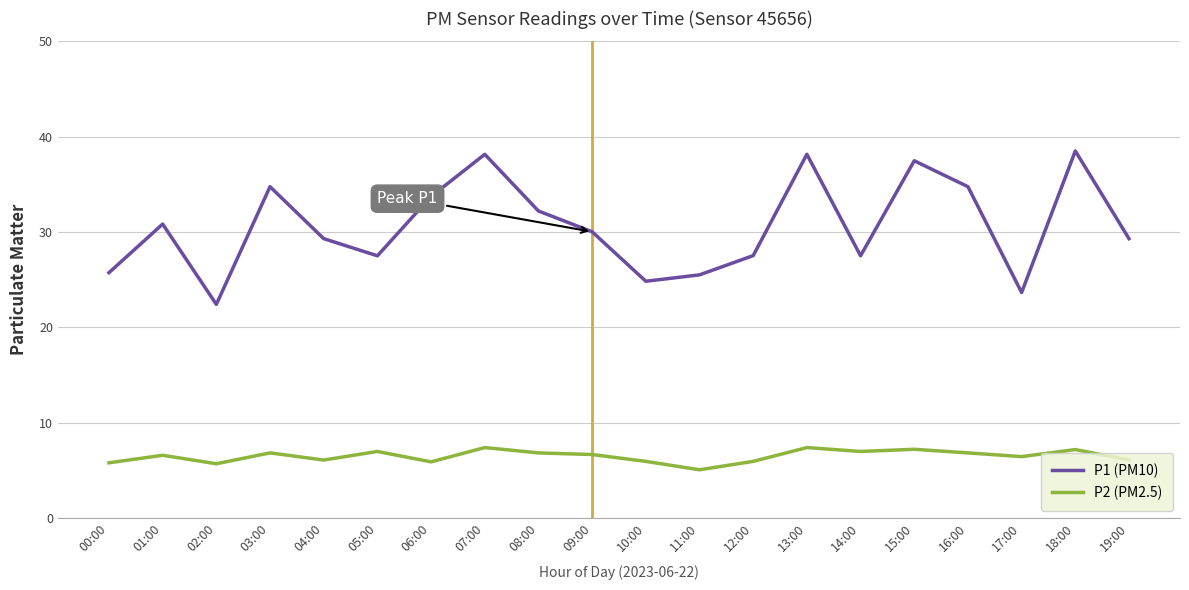

How many lines are shown in the chart?

2